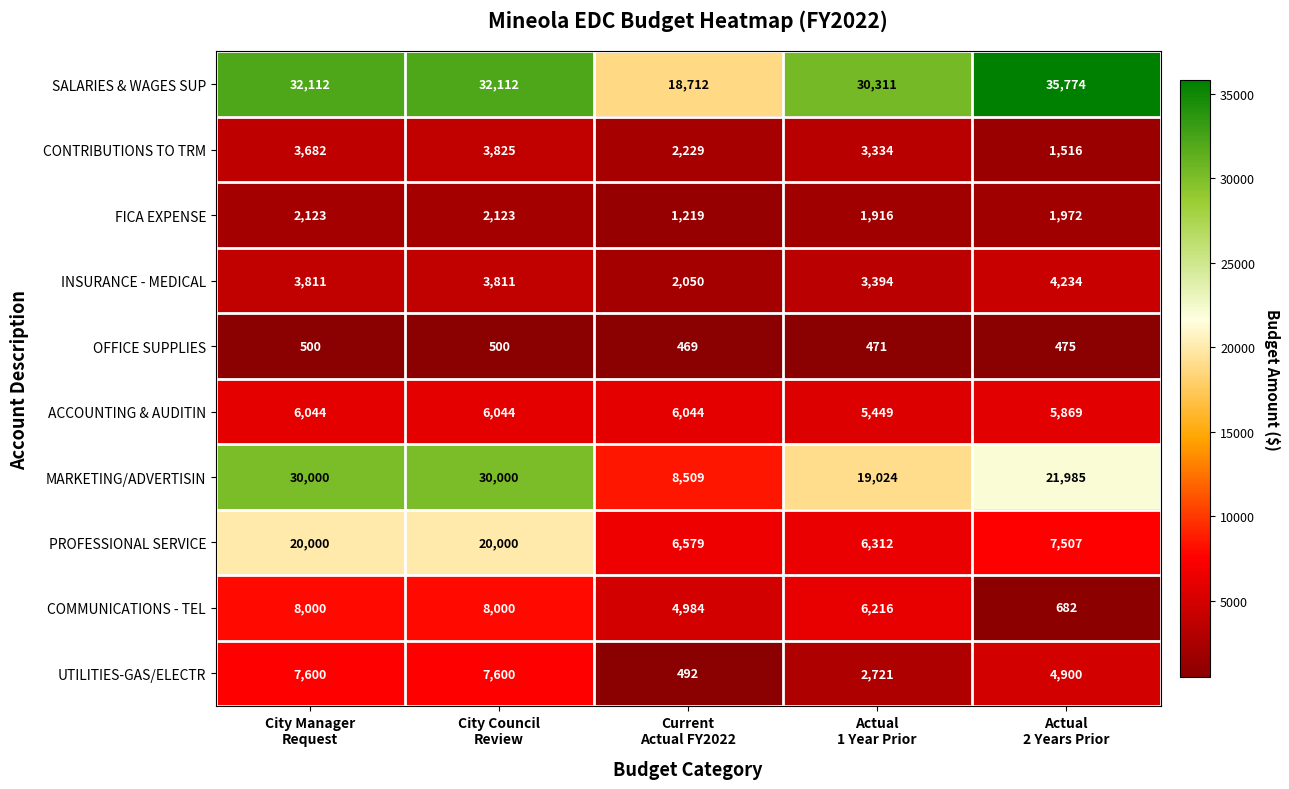

What is the minimum value shown in the chart?

469